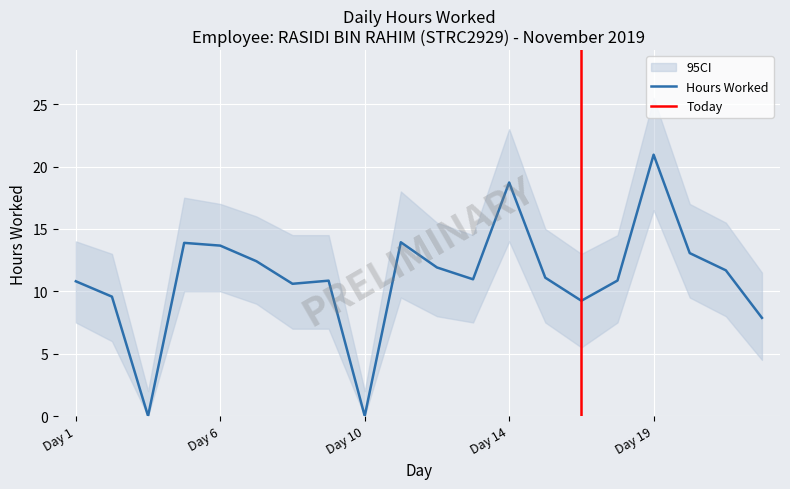

True or false: CI_lower and CI_upper intersect in this chart.

False